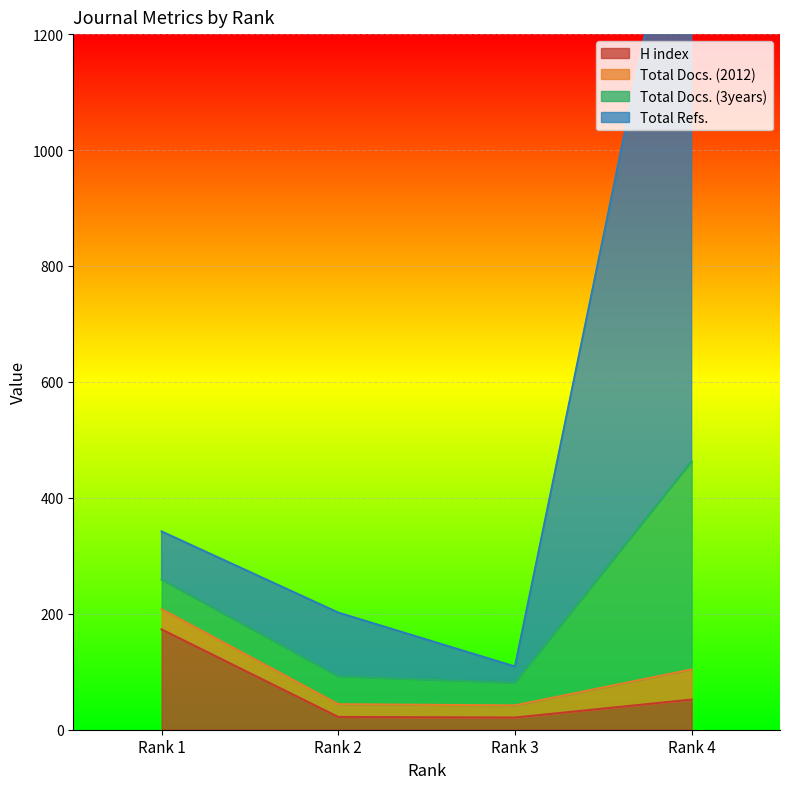

True or false: Total Docs. (3years) and H index cross at least once.

False